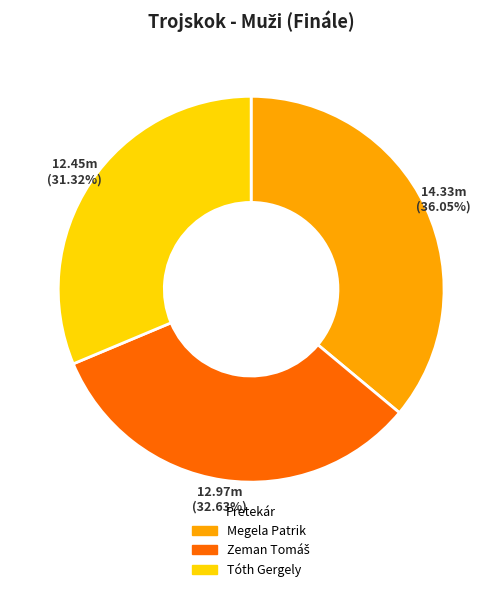

Is the sum of Megela Patrik and Tóth Gergely greater than half?

Yes